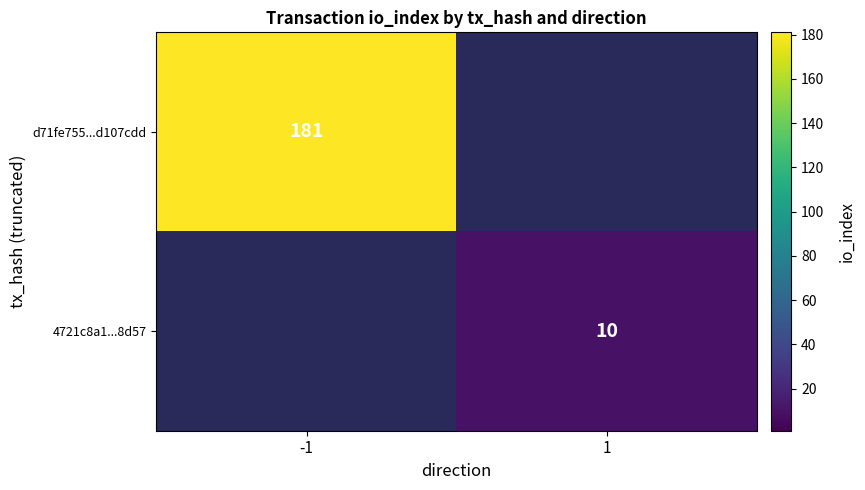

Is the value of d71fe755...d107cdd at -1 greater than the value of 4721c8a1...8d57 at 1?

Yes